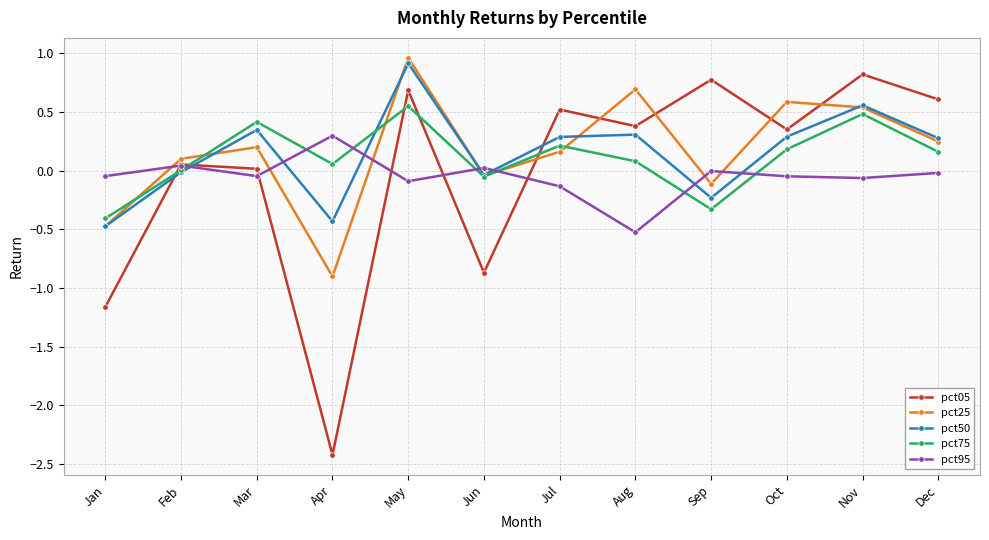

List the series in order of their peak value, highest first.

pct25, pct50, pct05, pct75, pct95